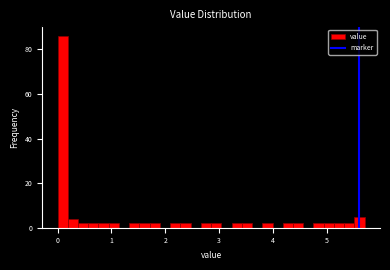

Read against the x-axis, roughly where is the centre of the tallest bar?

0.1